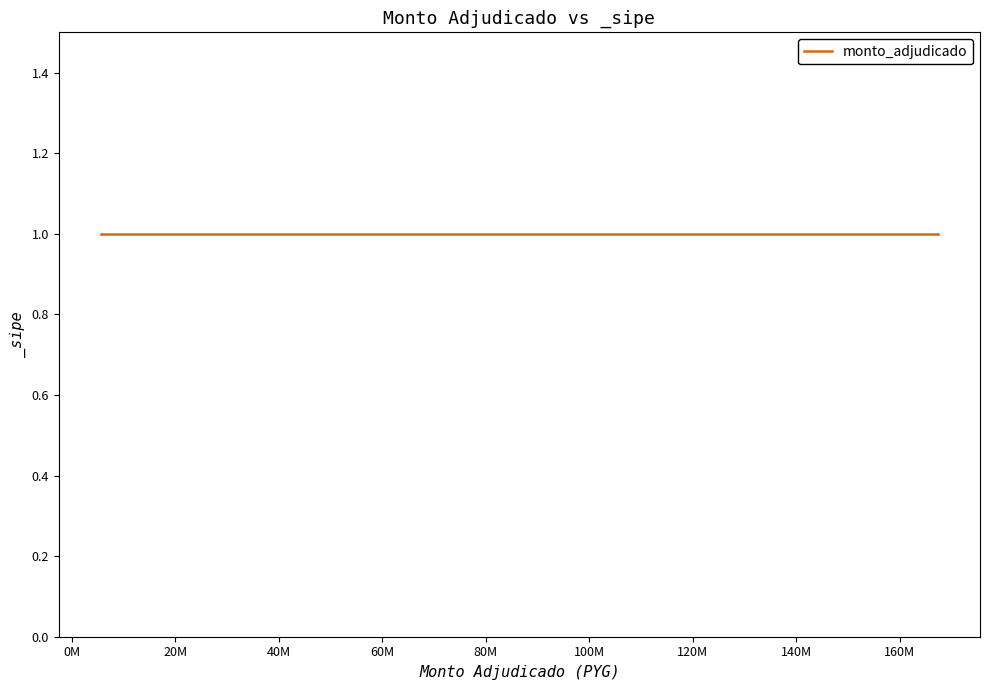

How many data points are above 87221800?

2